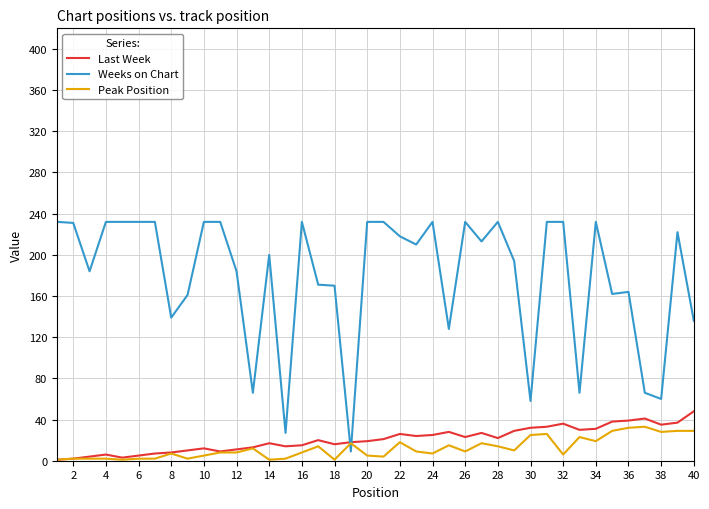

Which series has the largest range (max minus min)?

Weeks on Chart